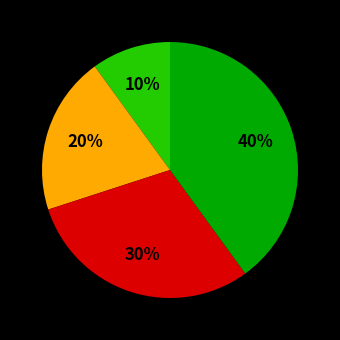

To the nearest percent, what is the difference between the largest and smallest slice percentages?

30%